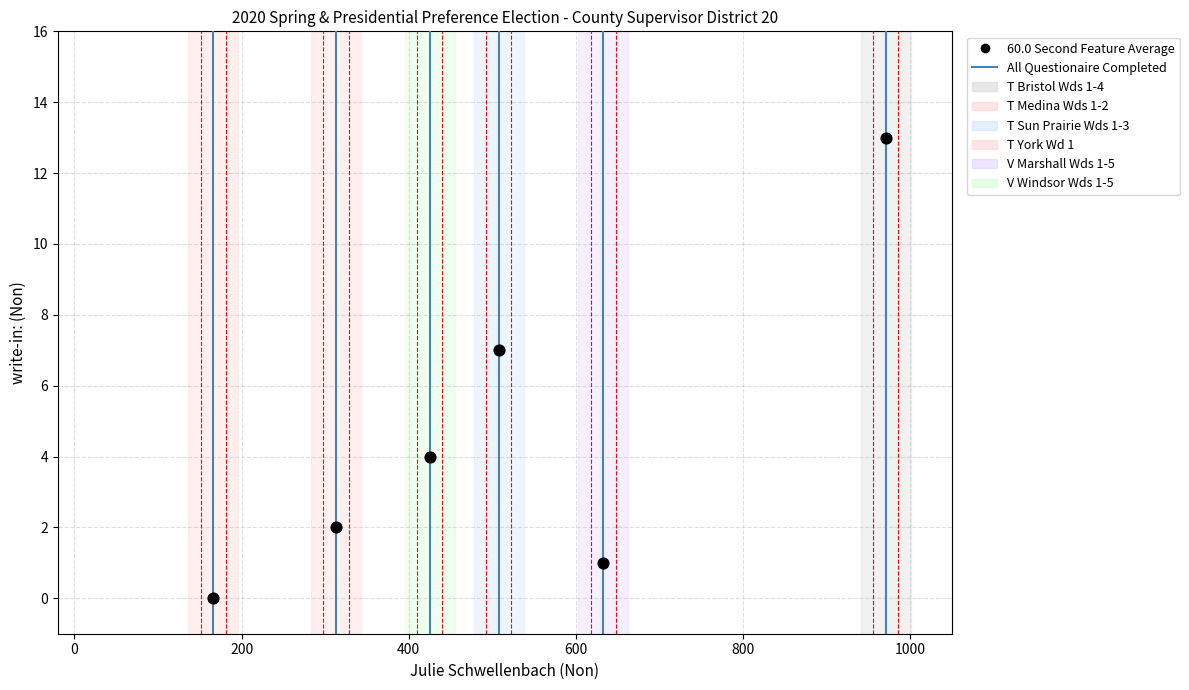

What Y value in the scatter plot is closest to 6?

7